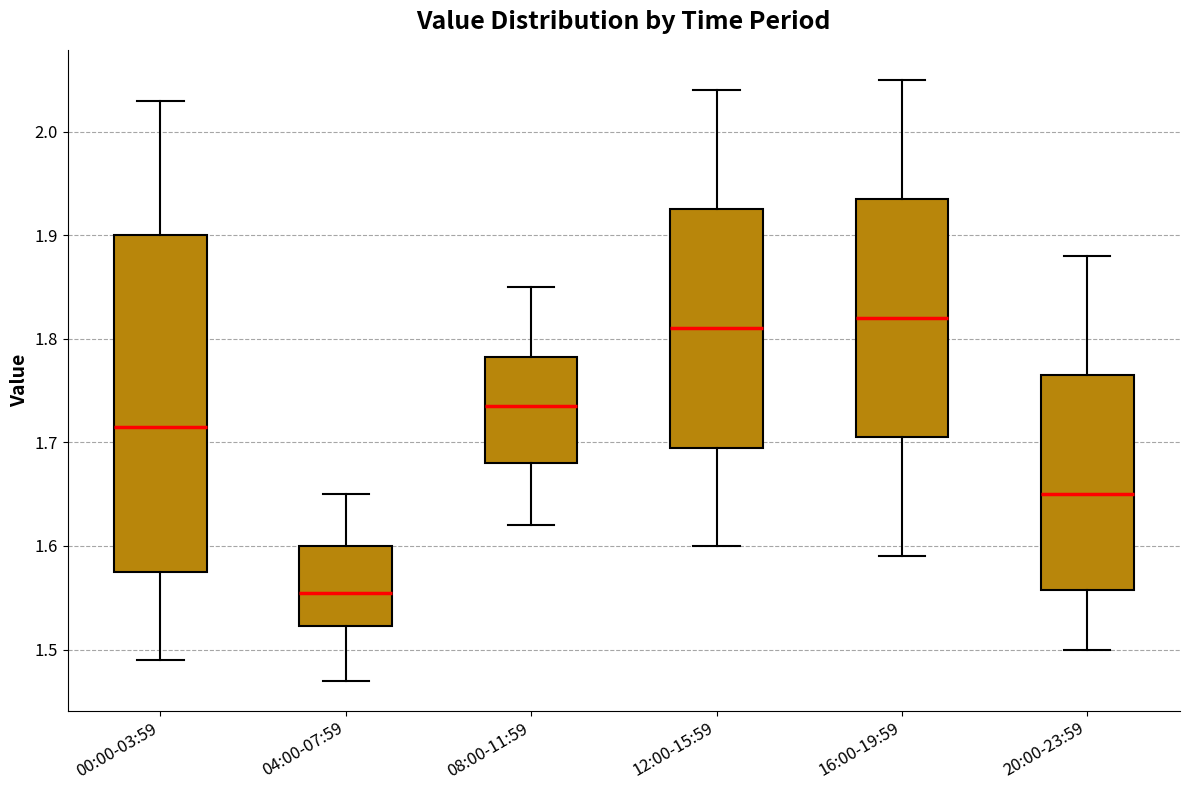

Where does the median line of the box for 12:00-15:59 sit on the y-axis? The values are not printed on the chart, so give them approximately, as read against the axis.

1.81